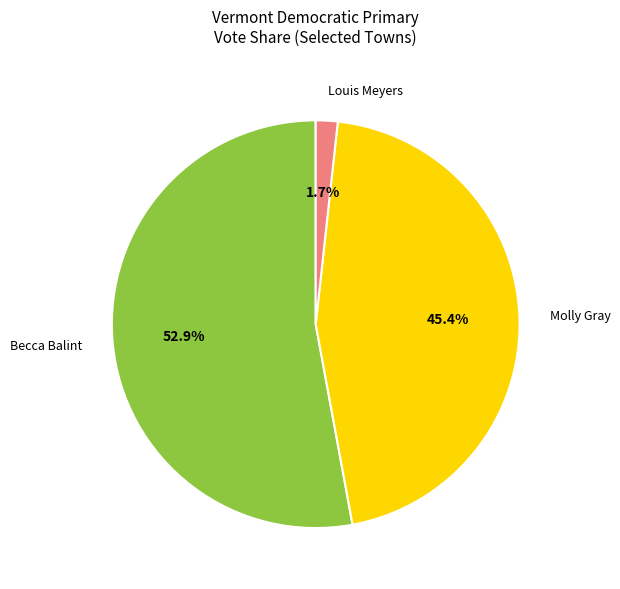

What is the smallest slice in the pie chart?

Louis Meyers